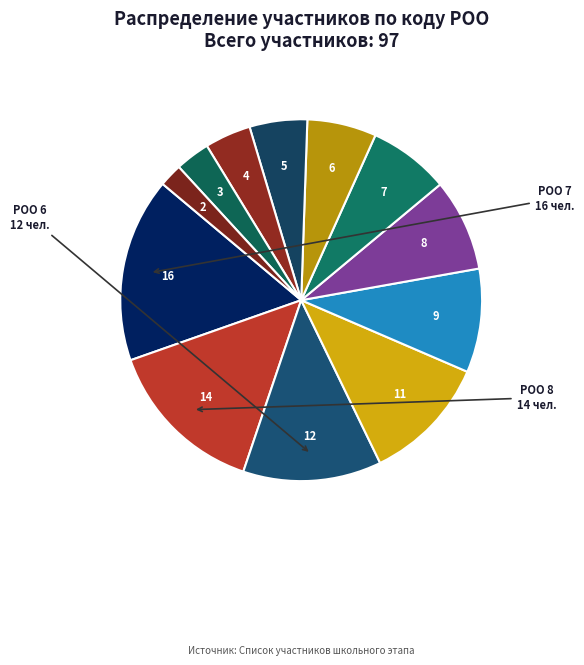

Rank the categories by value from highest to lowest.

РОО 7, РОО 8, РОО 6, РОО 5, РОО 3, РОО 9, РОО 2, РОО 4, РОО 1, РОО 10, РОО 11, РОО 12